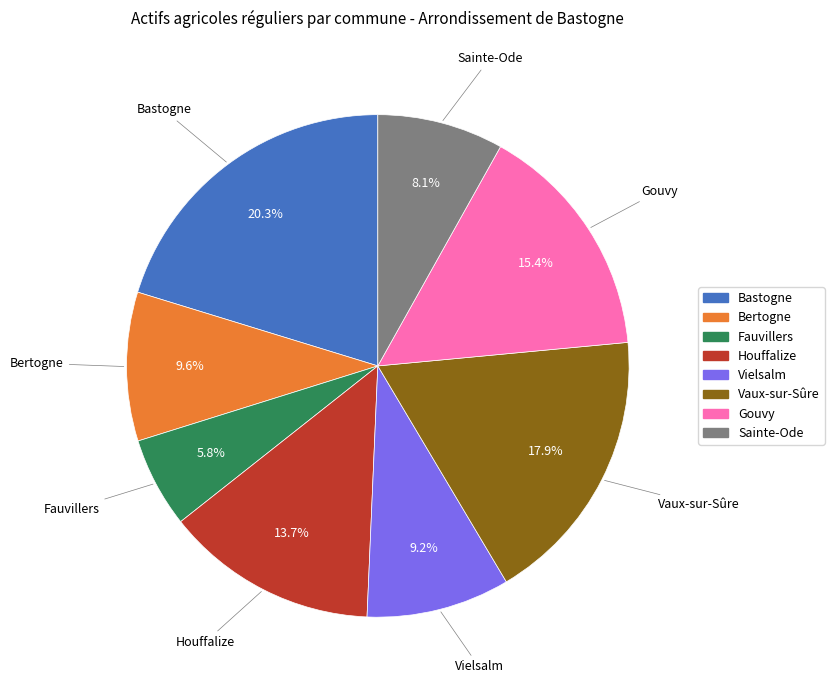

What percentage is NOT represented by Vaux-sur-Sûre?

82.1%